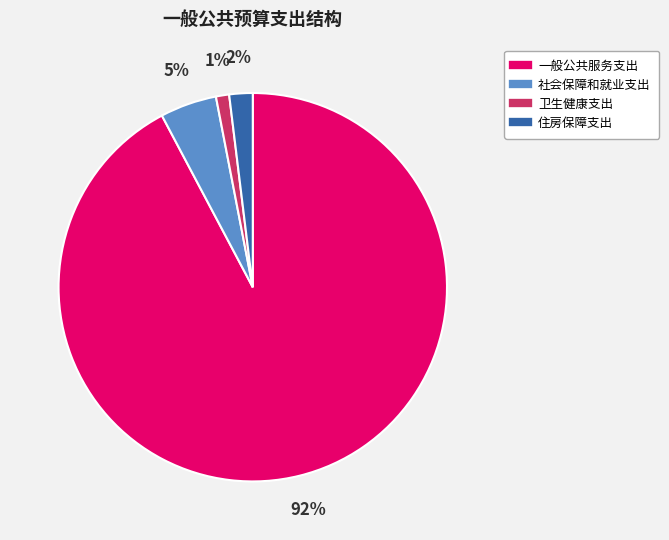

True or false: 一般公共服务支出 accounts for 82% of the total.

False